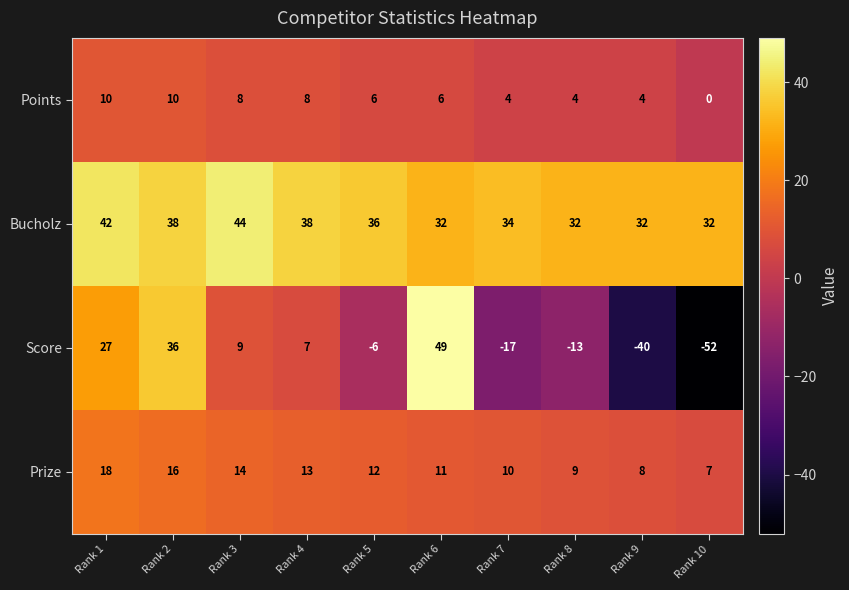

Is it true that Score equals -2 at Rank 5?

False